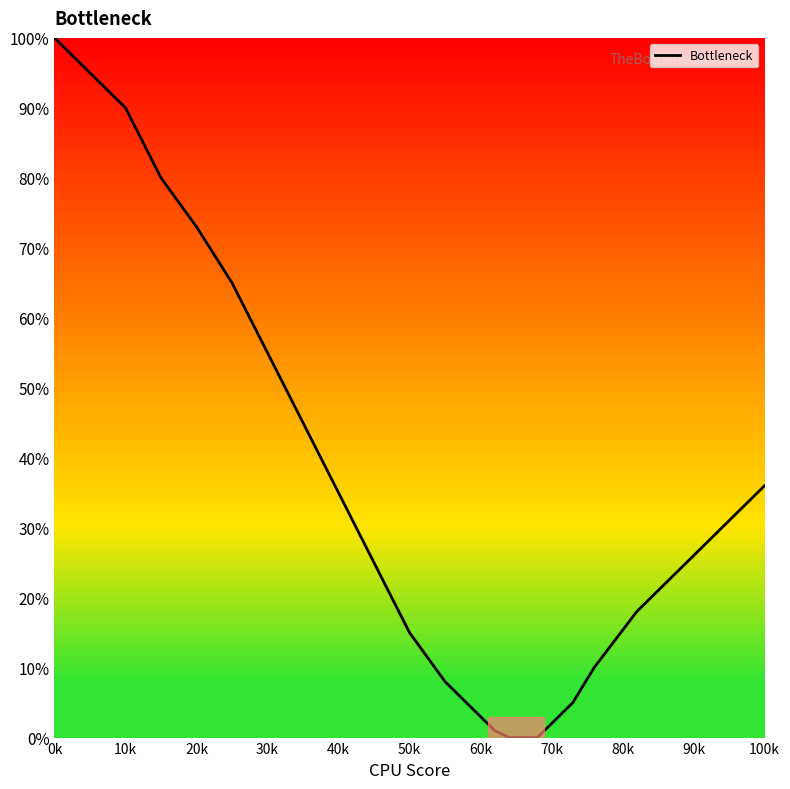

How many lines are shown in the chart?

1